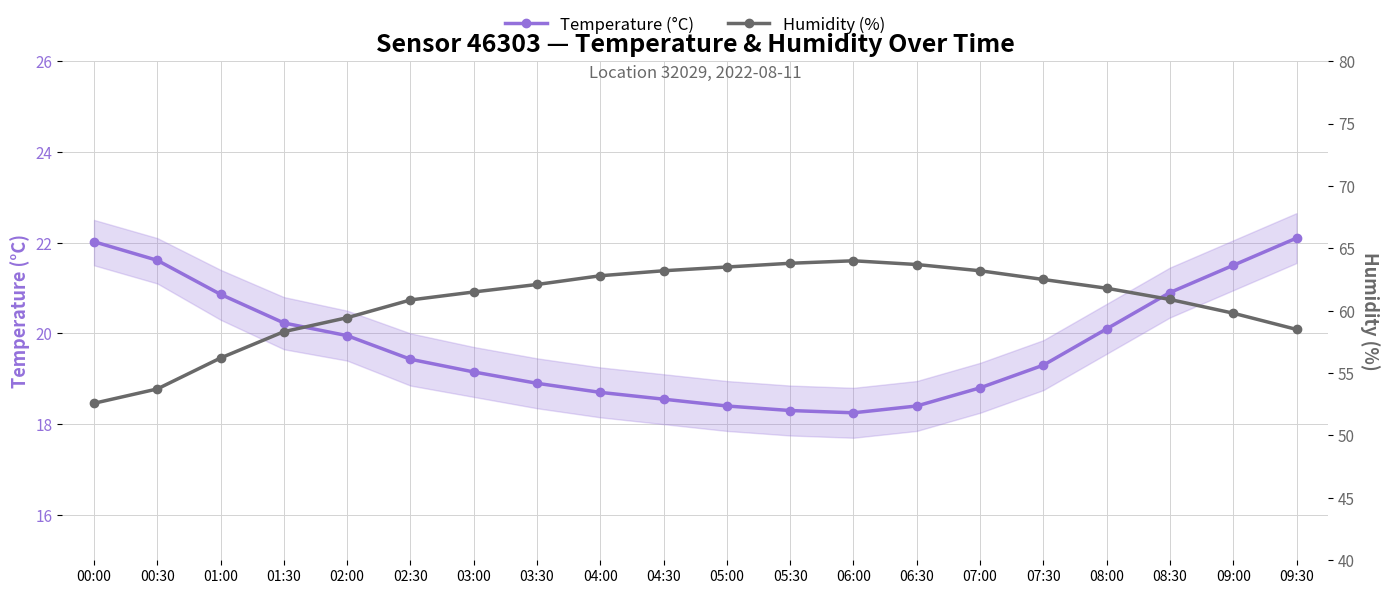

At which label does Temperature (°C) reach its minimum?

06:00